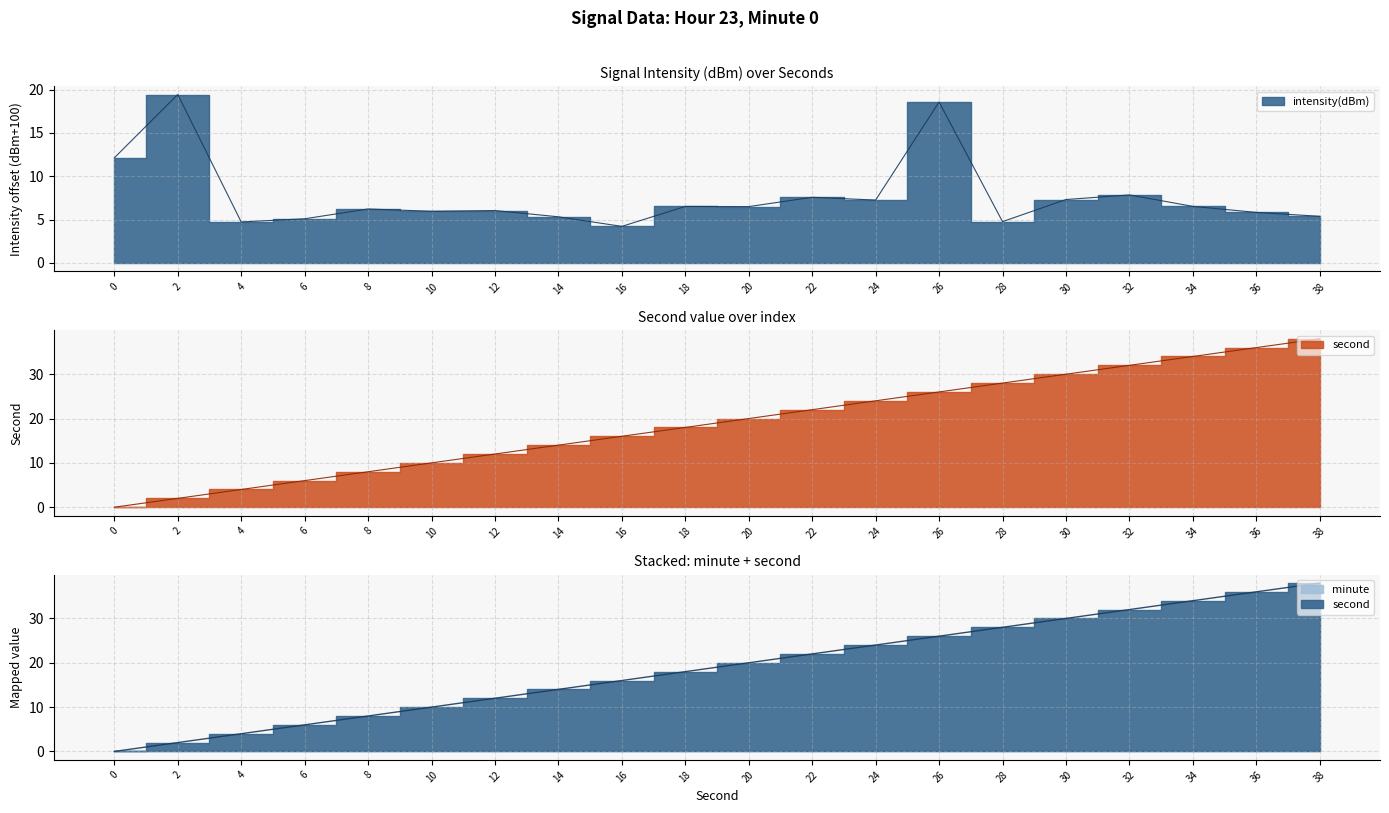

Between 28 and 34, which is larger?

34